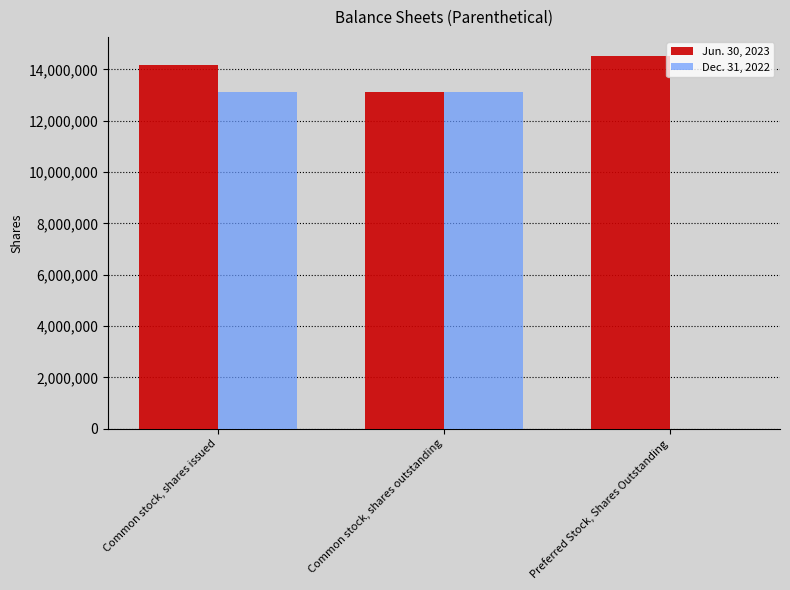

True or false: Dec. 31, 2022 has a value of 13107149 at Common stock, shares issued.

True